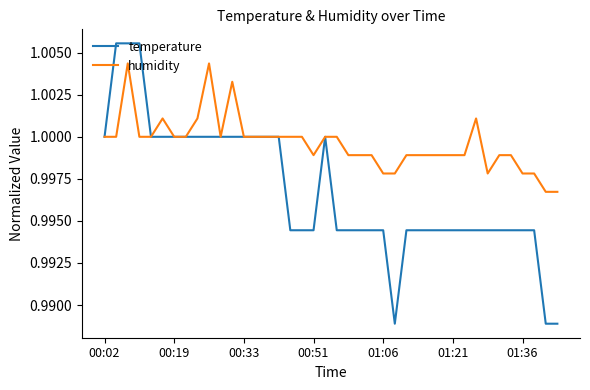

Which series has the widest spread of values?

temperature